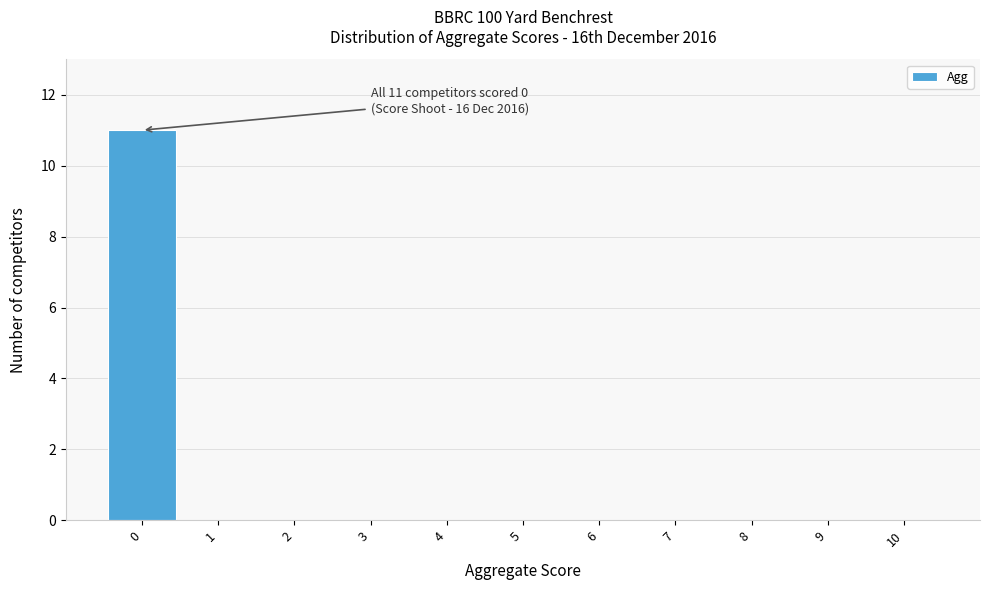

Over which range of the x-axis is the bar tallest?

-0.5 to 0.5